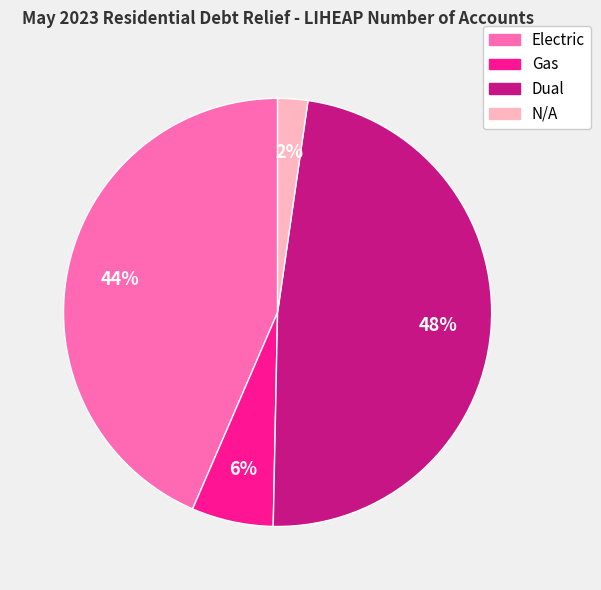

What percentage is the N/A slice, to the nearest percent?

2%